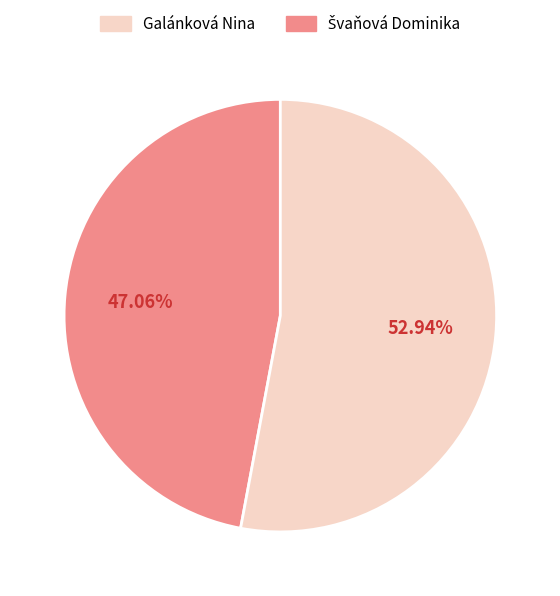

Does any single category account for the majority?

Yes